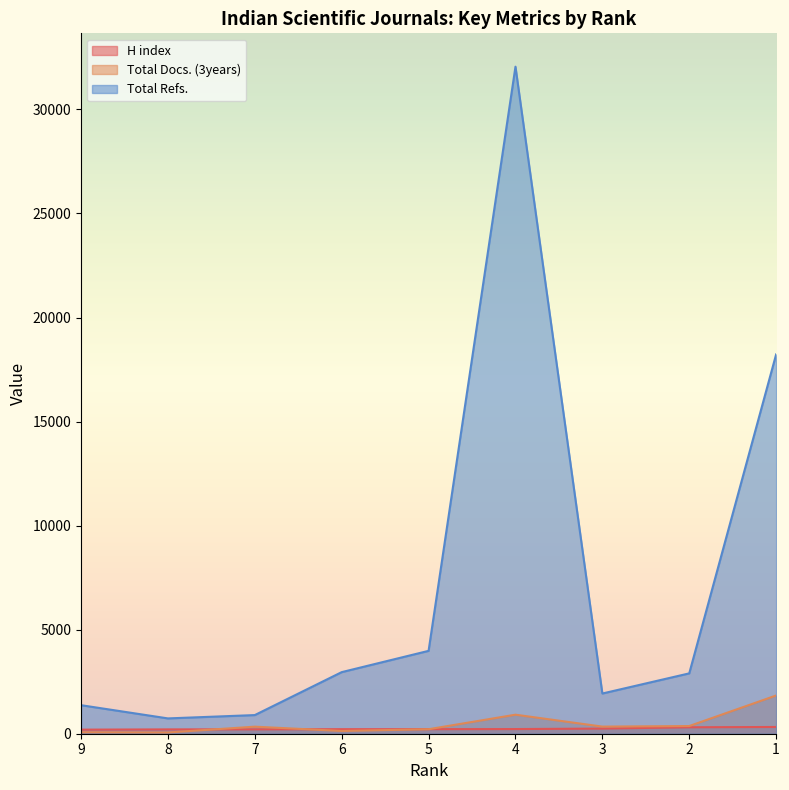

Between 9 and 5, which is larger?

5